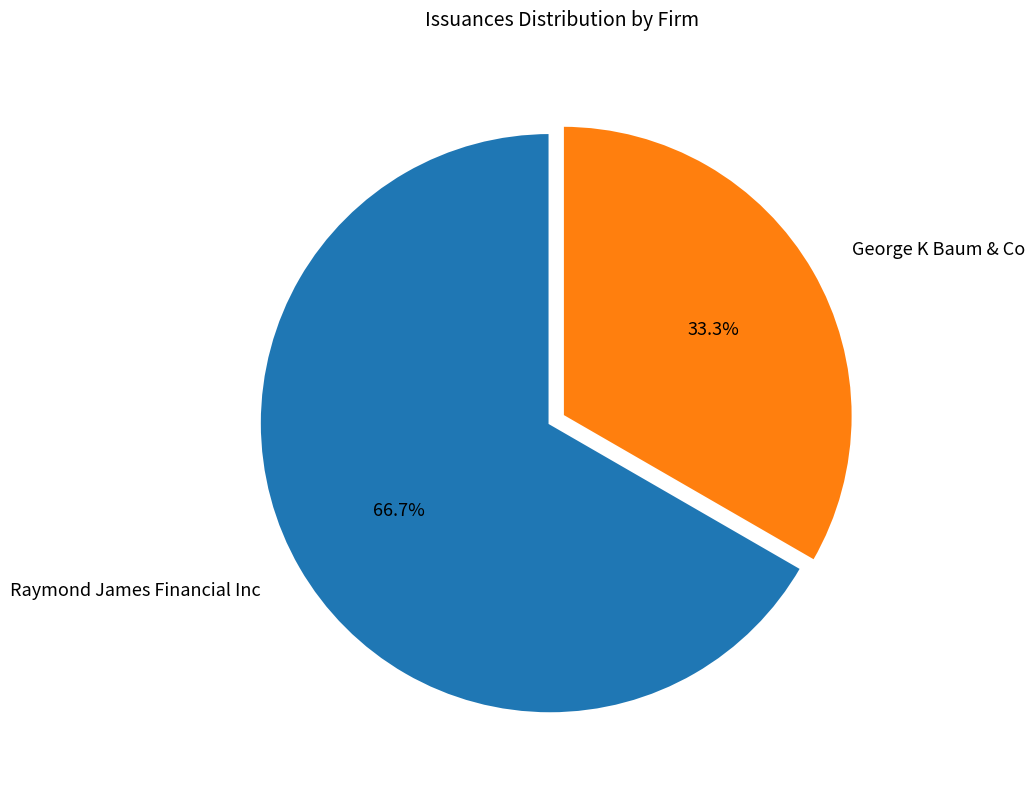

Approximately how many times larger is the value at George K Baum & Co compared to Raymond James Financial Inc?

0.5